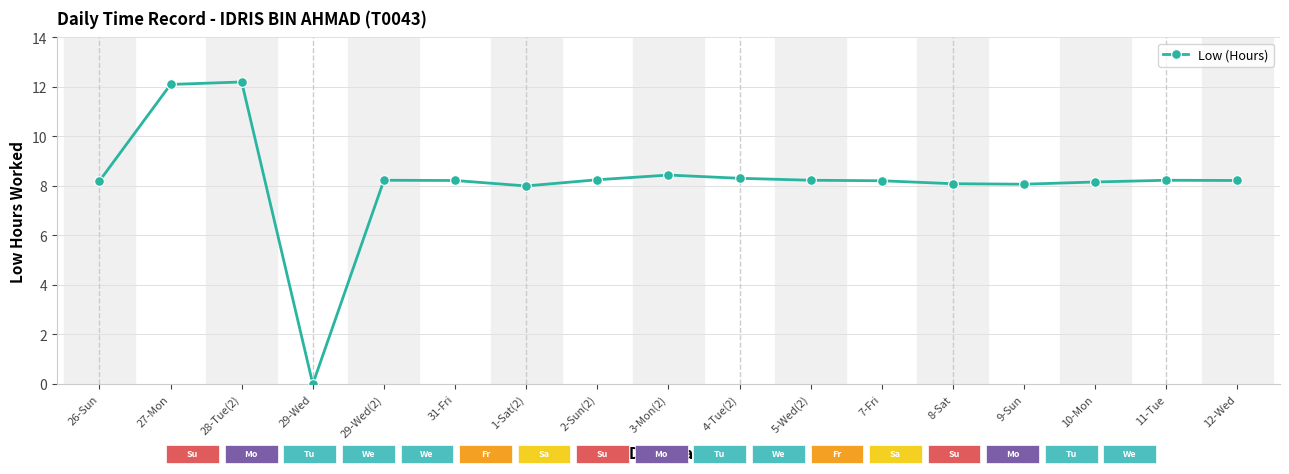

What is the ratio of the value at 9-Sun to the value at 5-Wed(2)?

1.0